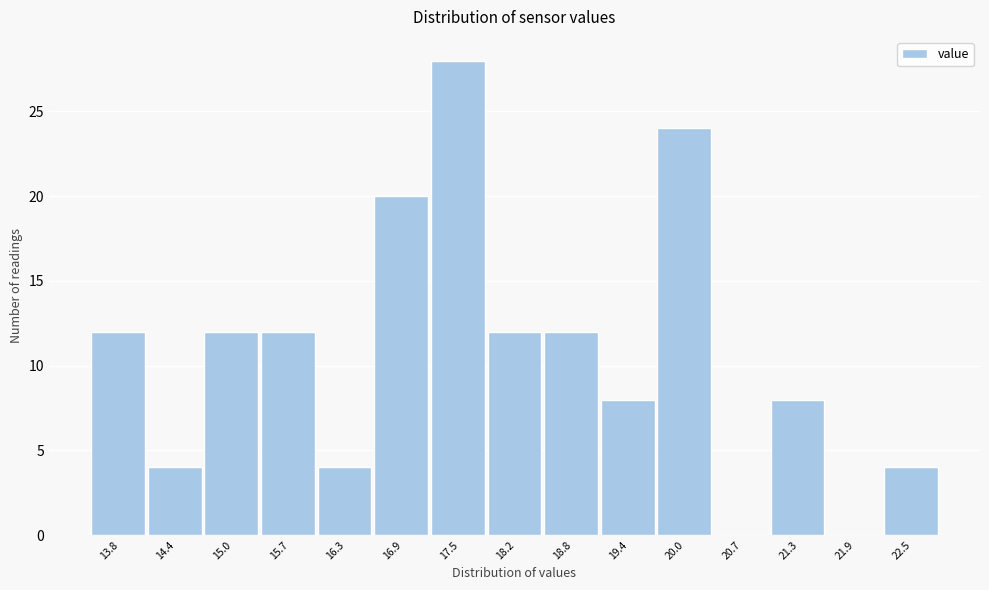

Reading left to right, transcribe all the data shown in this chart.

13.8=12	14.4=4	15.0=12	15.7=12	16.3=4	16.9=20	17.5=28	18.2=12	18.8=12	19.4=8	20.0=24	20.7=0	21.3=8	21.9=0	22.5=4